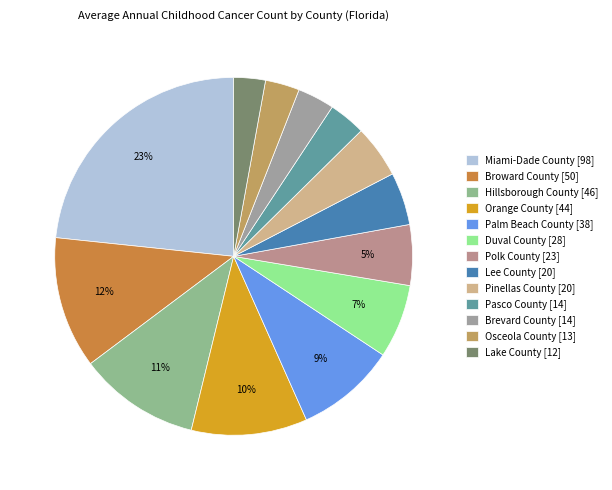

To the nearest percent, what is the difference between the largest and smallest slice percentages?

20%